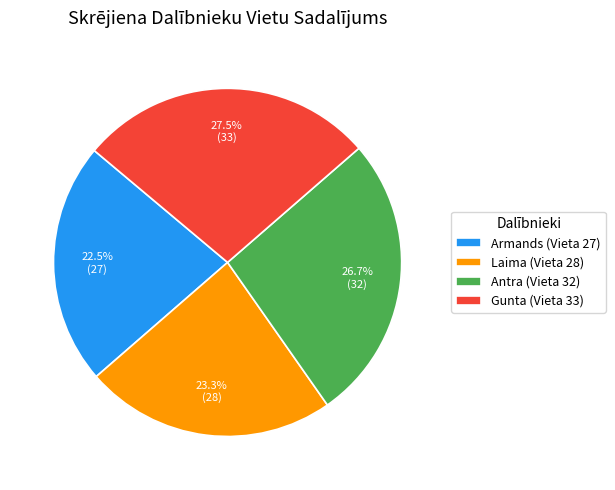

To the nearest percent, what percentage of the pie is Laima?

23%